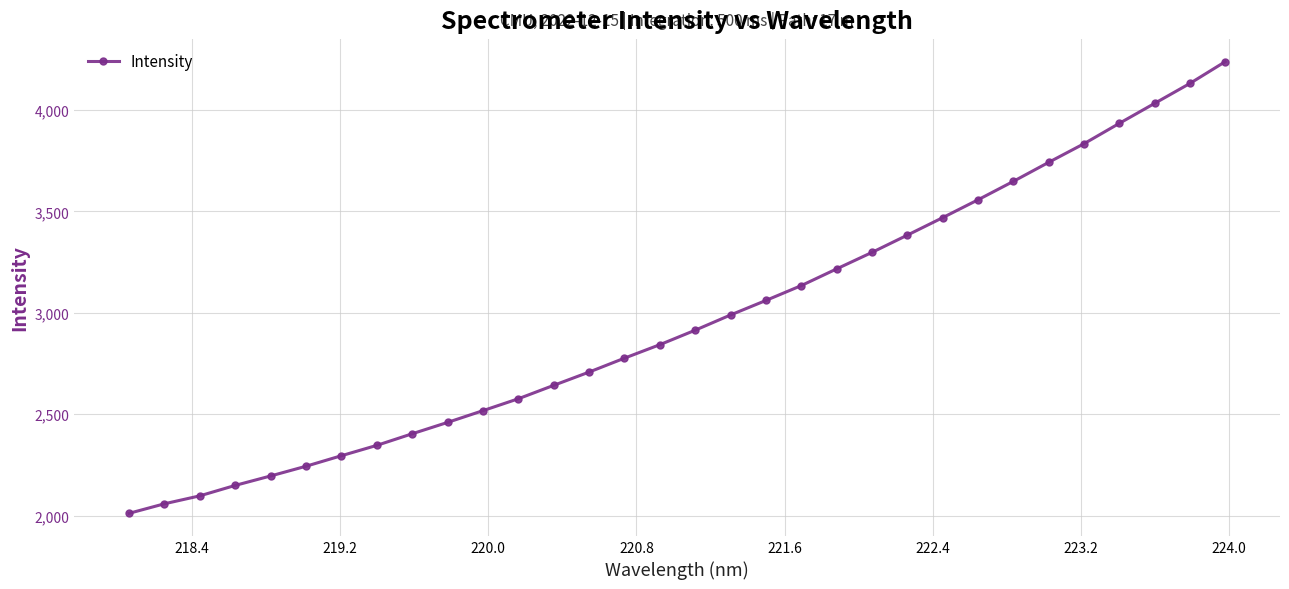

What is the sum of all values?

94908.6